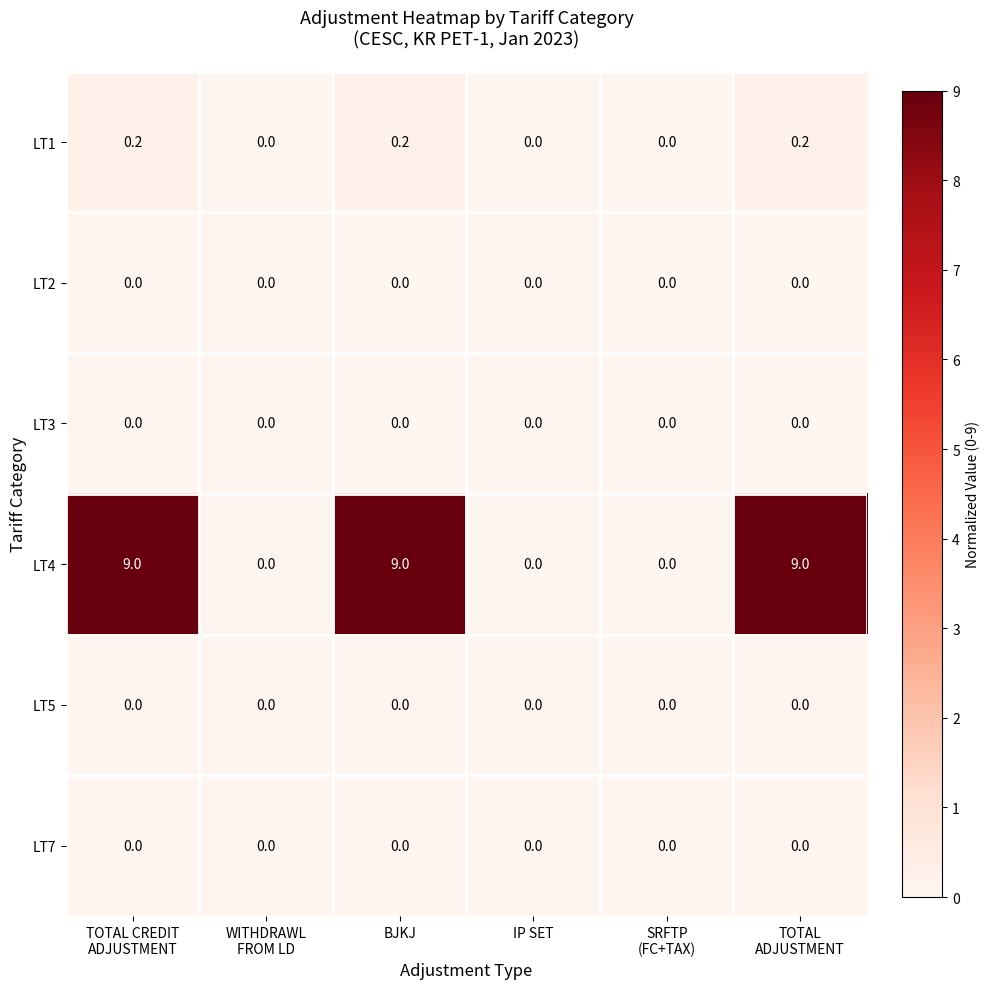

Which series has the widest spread of values?

LT4